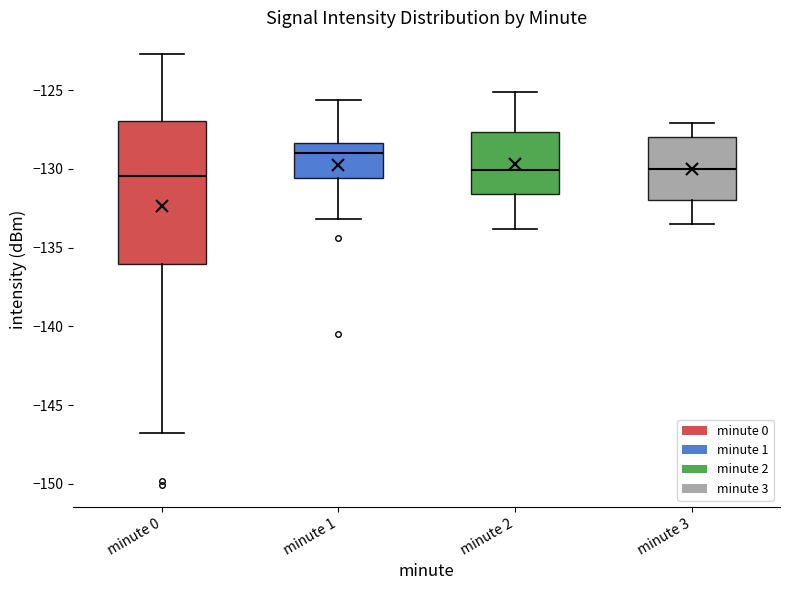

Which box's median line is the highest?

minute 1